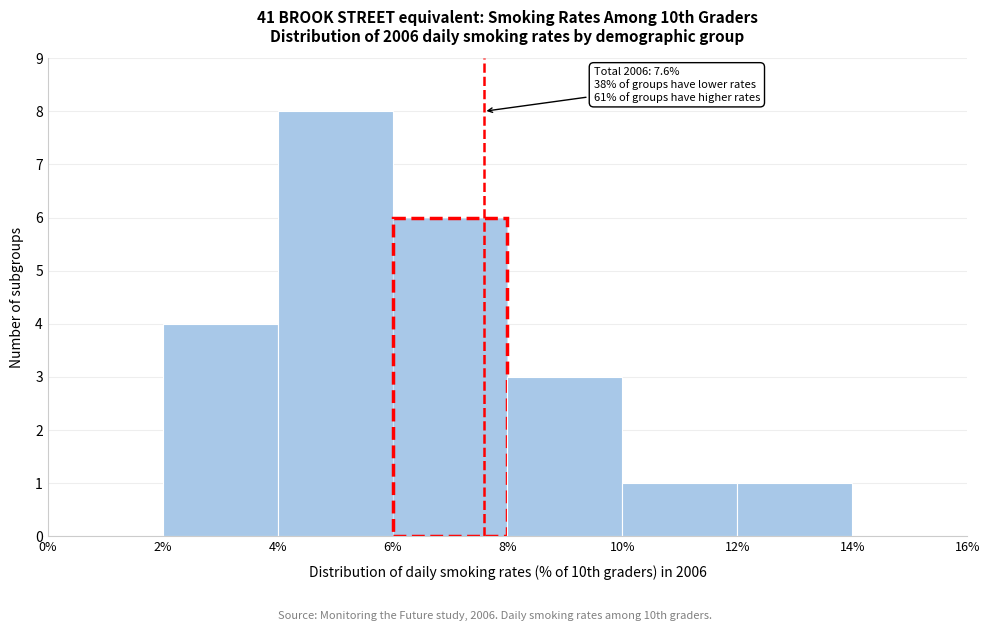

Over which range of the x-axis is the bar tallest?

4% to 6%